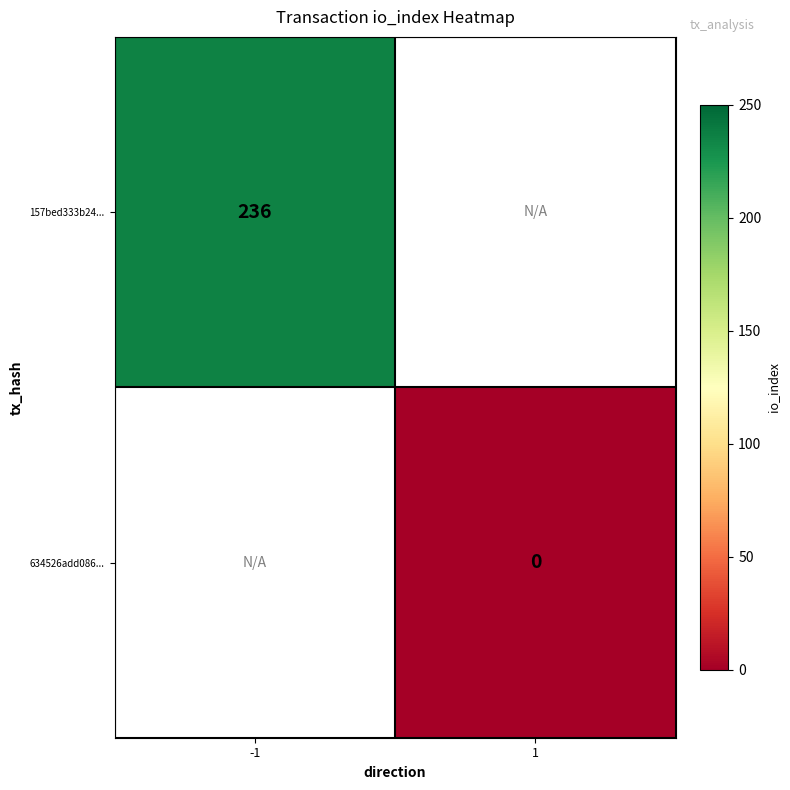

Is the value of 157bed333b24... at -1 greater than the value of 634526add086... at 1?

Yes